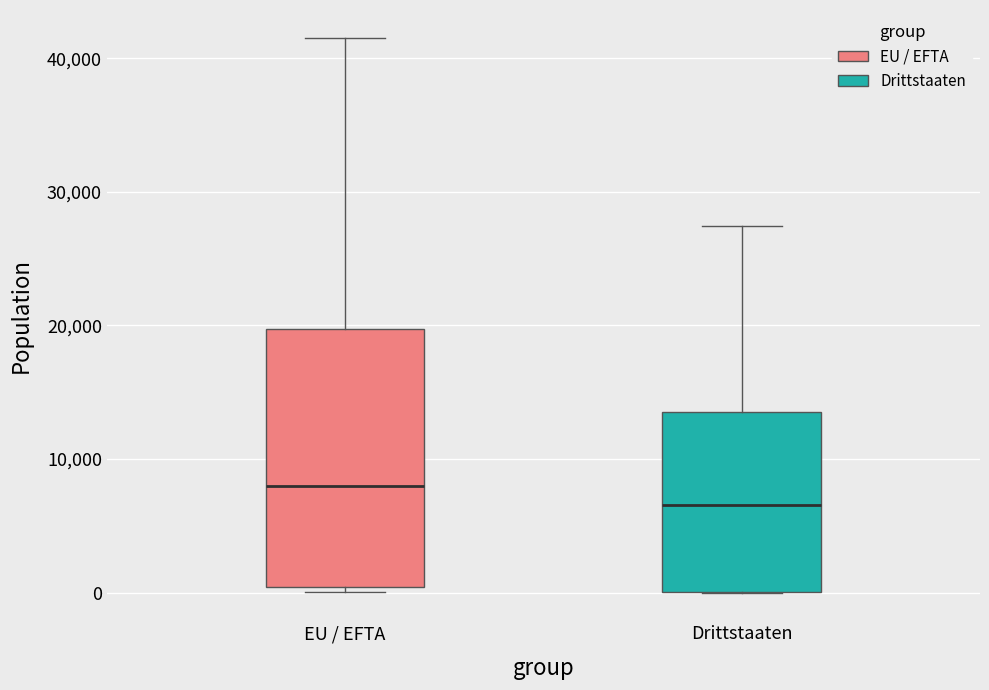

Which box is the tallest, from its lower edge to its upper edge?

EU / EFTA